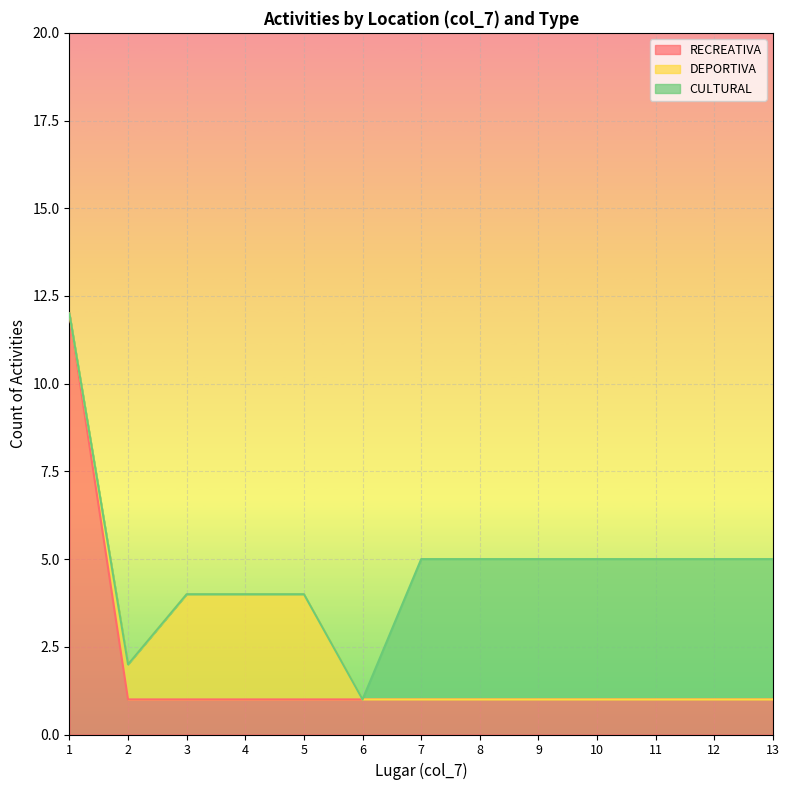

Count the CULTURAL values in the range 0 to 4.

13